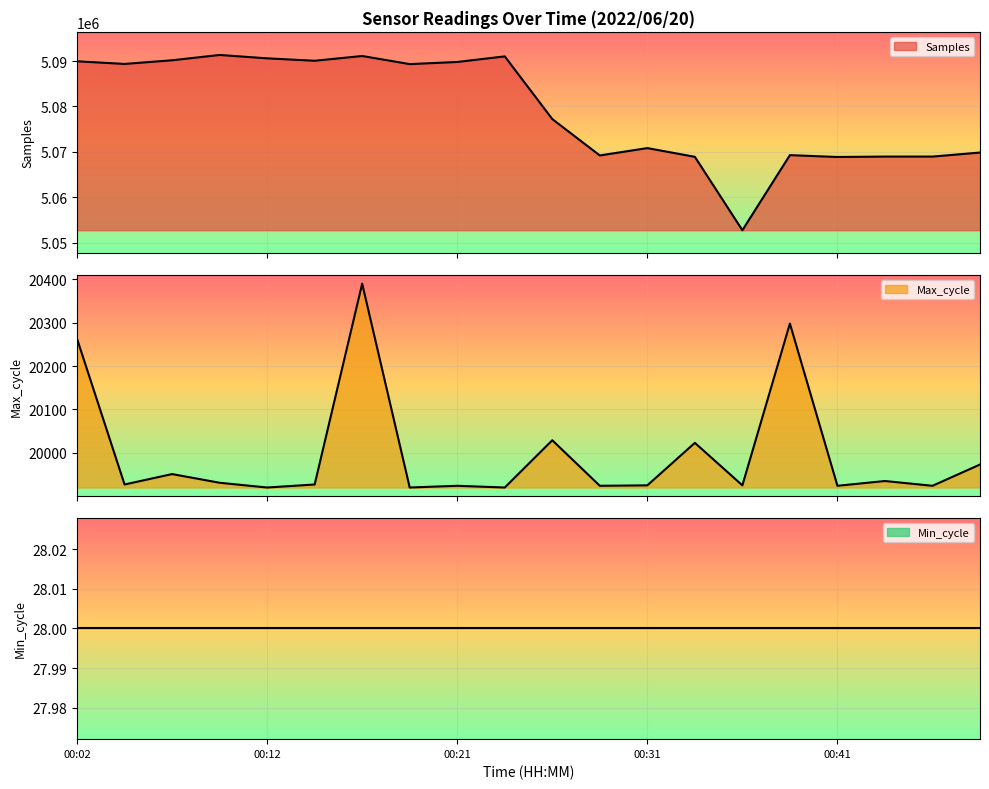

Which series has the largest total across all categories?

Samples